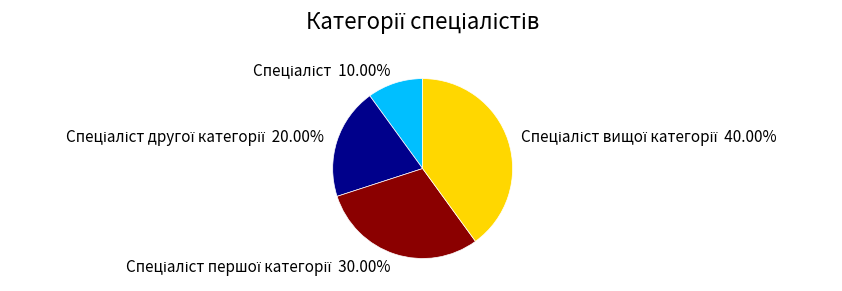

Is there any slice that represents more than half of the pie?

No